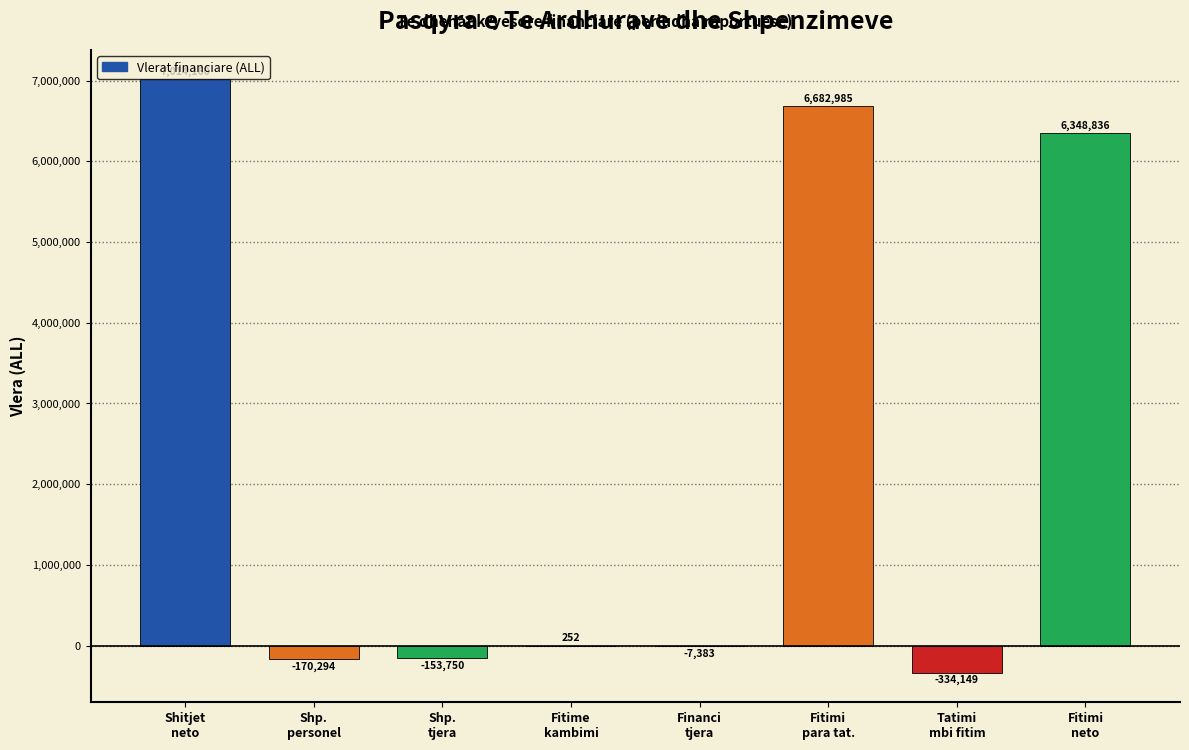

Are the bars grouped side by side (vs. stacked)?

No